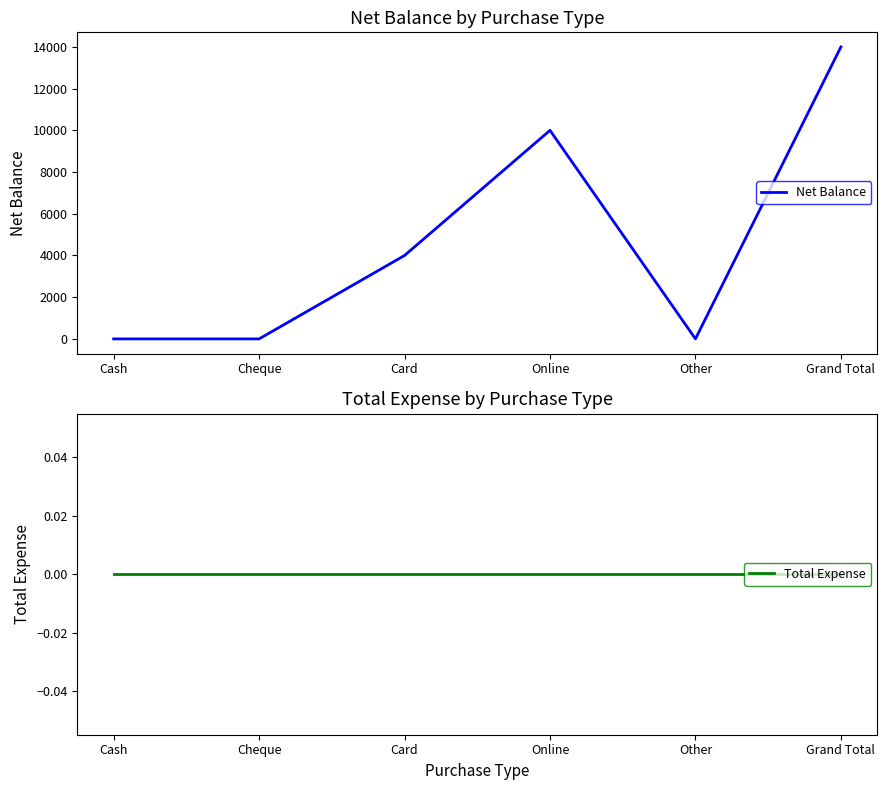

At which category does the chart reach its peak across all series?

Grand Total